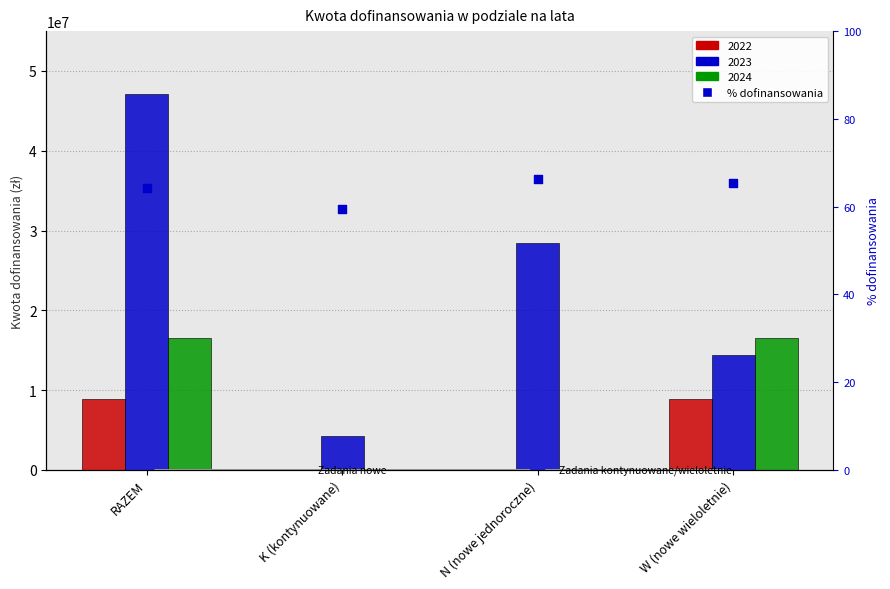

Which has a higher value, RAZEM or W (nowe wieloletnie)?

W (nowe wieloletnie)